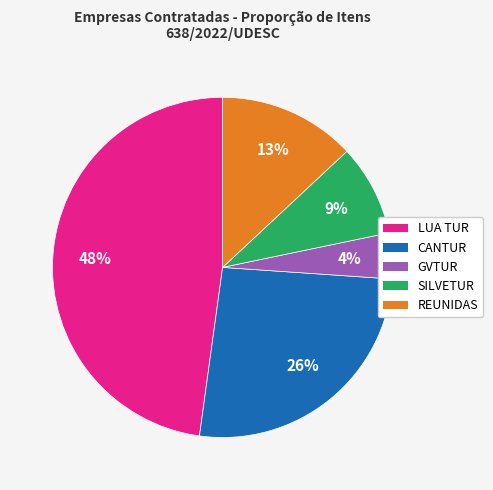

Is there a majority slice in this chart?

No